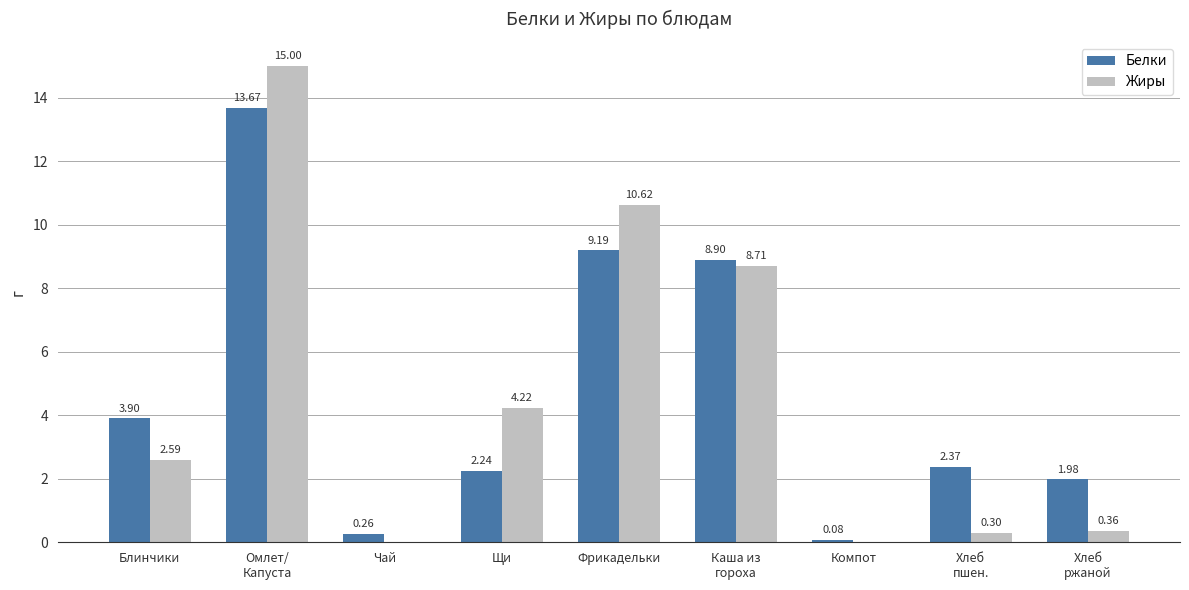

At which label does Белки first exceed 2?

Блинчики